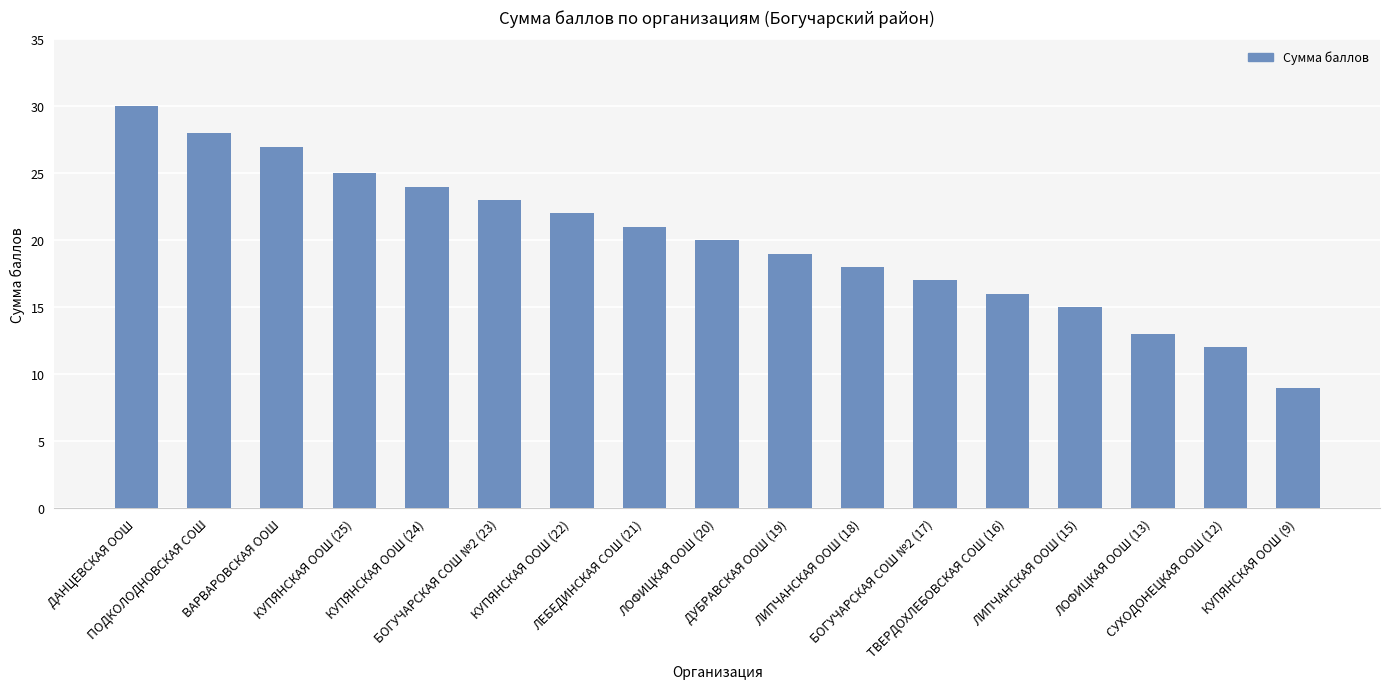

What is the change in value from ВАРВАРОВСКАЯ ООШ to ДУБРАВСКАЯ ООШ (19)?

-8